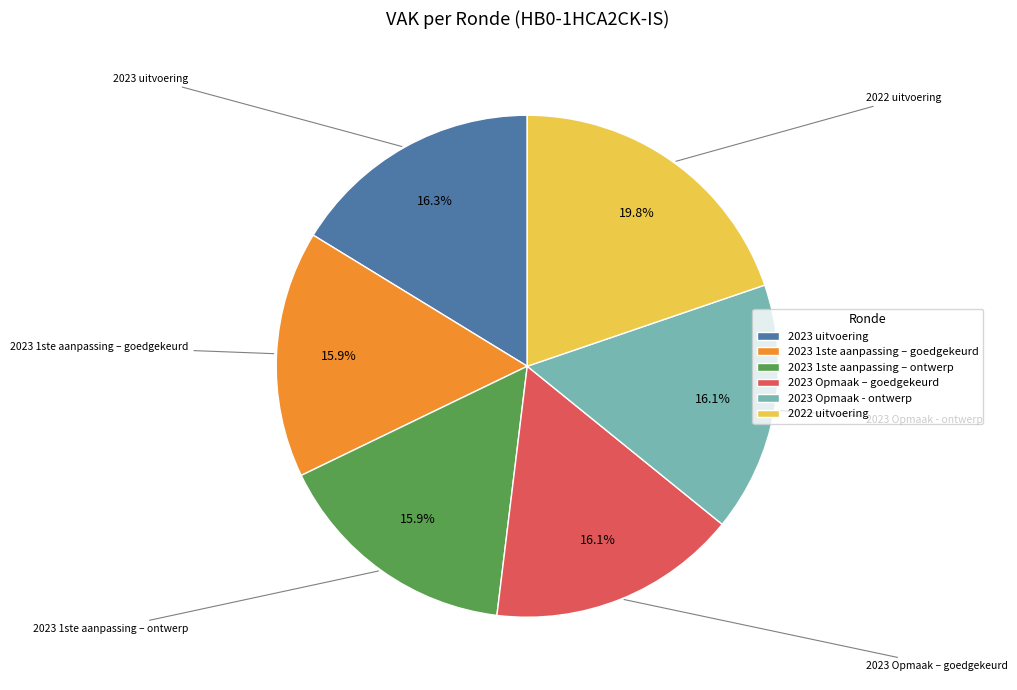

Combined, what portion of the pie is 2023 1ste aanpassing – goedgekeurd and 2022 uitvoering?

35.7%